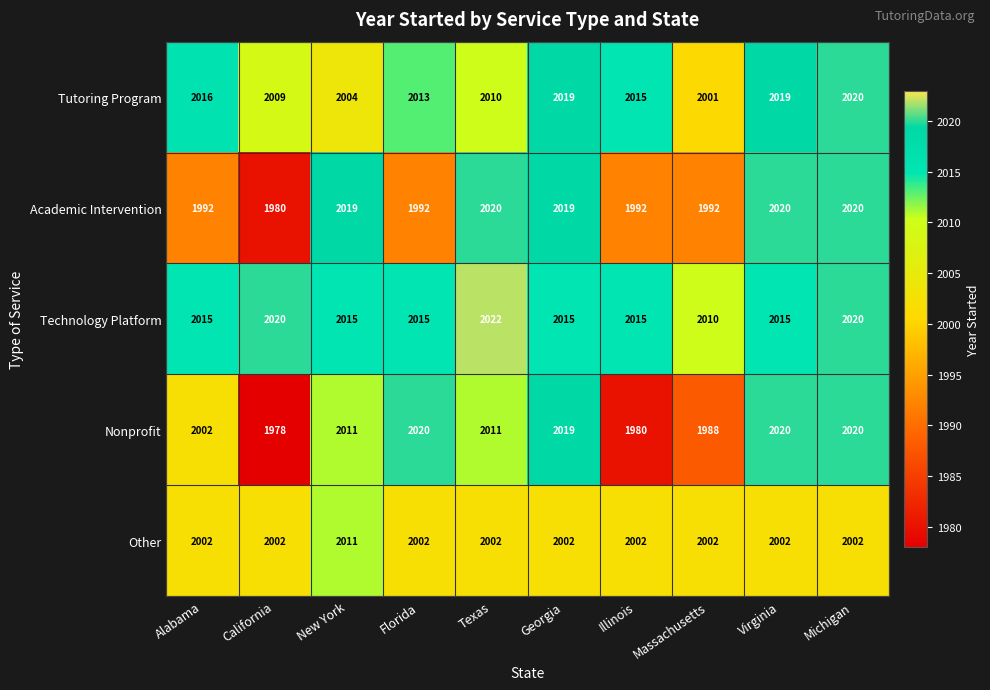

How many data points does each series have?

10